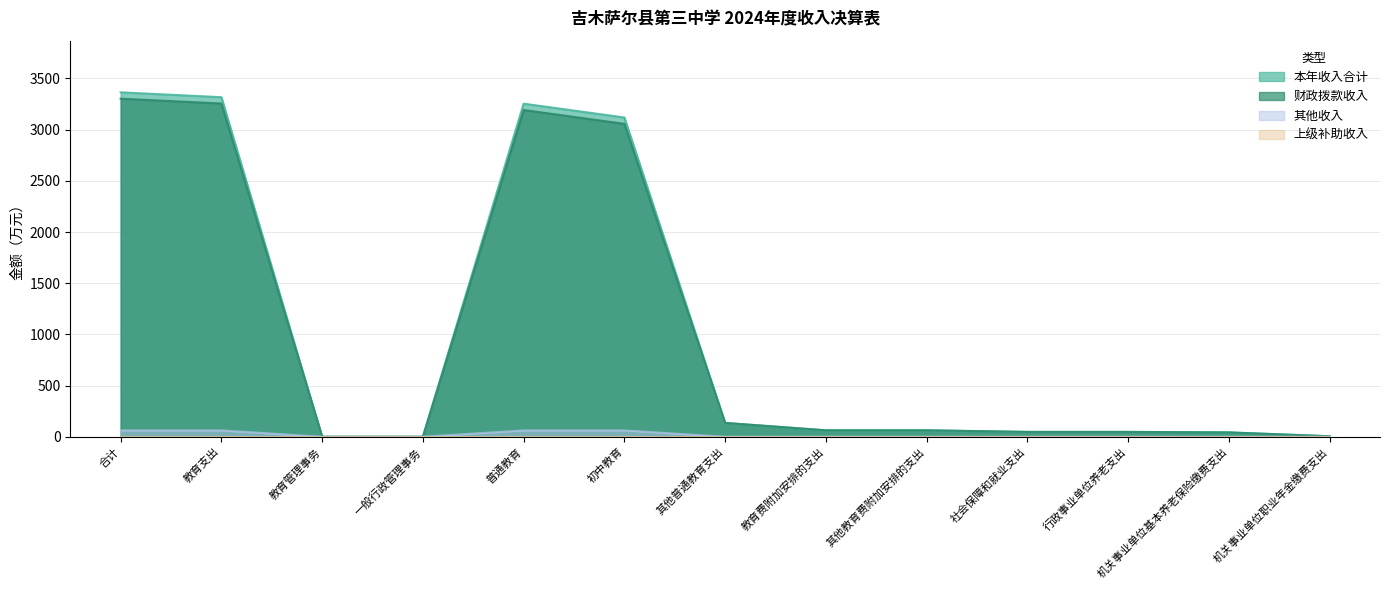

Reading right to left, what are all the values shown in this chart?

本年收入合计: 机关事业单位职业年金缴费支出=4.9	机关事业单位基本养老保险缴费支出=42.5	行政事业单位养老支出=47.4	社会保障和就业支出=47.4	其他教育费附加安排的支出=63.0	教育费附加安排的支出=63.0	其他普通教育支出=135.2	初中教育=3118.4	普通教育=3253.5	一般行政管理事务=0.3	教育管理事务=0.3	教育支出=3316.8	合计=3364.3
财政拨款收入: 机关事业单位职业年金缴费支出=4.9	机关事业单位基本养老保险缴费支出=42.5	行政事业单位养老支出=47.4	社会保障和就业支出=47.4	其他教育费附加安排的支出=63.0	教育费附加安排的支出=63.0	其他普通教育支出=135.2	初中教育=3056.4	普通教育=3191.6	一般行政管理事务=0.3	教育管理事务=0.3	教育支出=3254.9	合计=3302.3
其他收入: 机关事业单位职业年金缴费支出=0.0	机关事业单位基本养老保险缴费支出=0.0	行政事业单位养老支出=0.0	社会保障和就业支出=0.0	其他教育费附加安排的支出=0.0	教育费附加安排的支出=0.0	其他普通教育支出=0.0	初中教育=62.0	普通教育=62.0	一般行政管理事务=0.0	教育管理事务=0.0	教育支出=62.0	合计=62.0